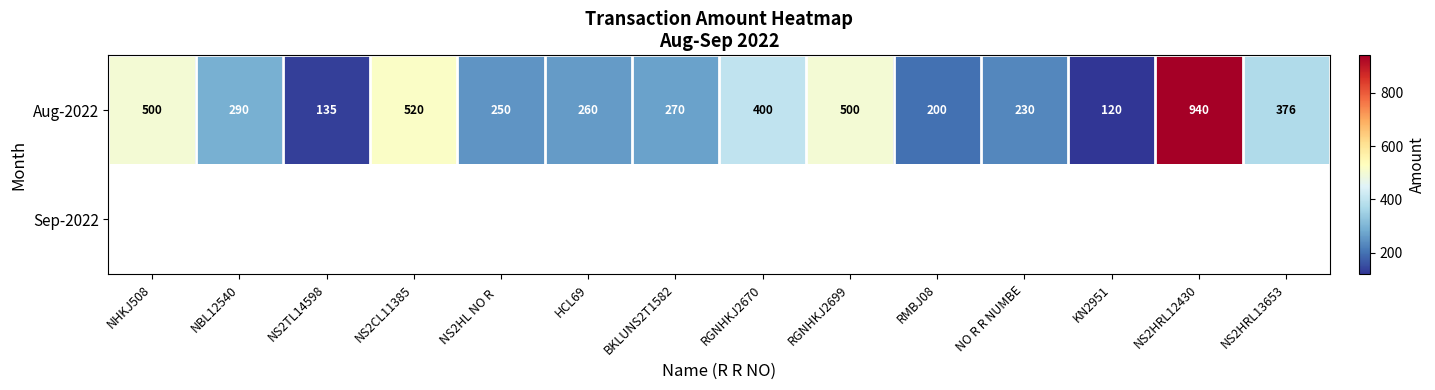

At how many categories does at least one series exceed 875?

1